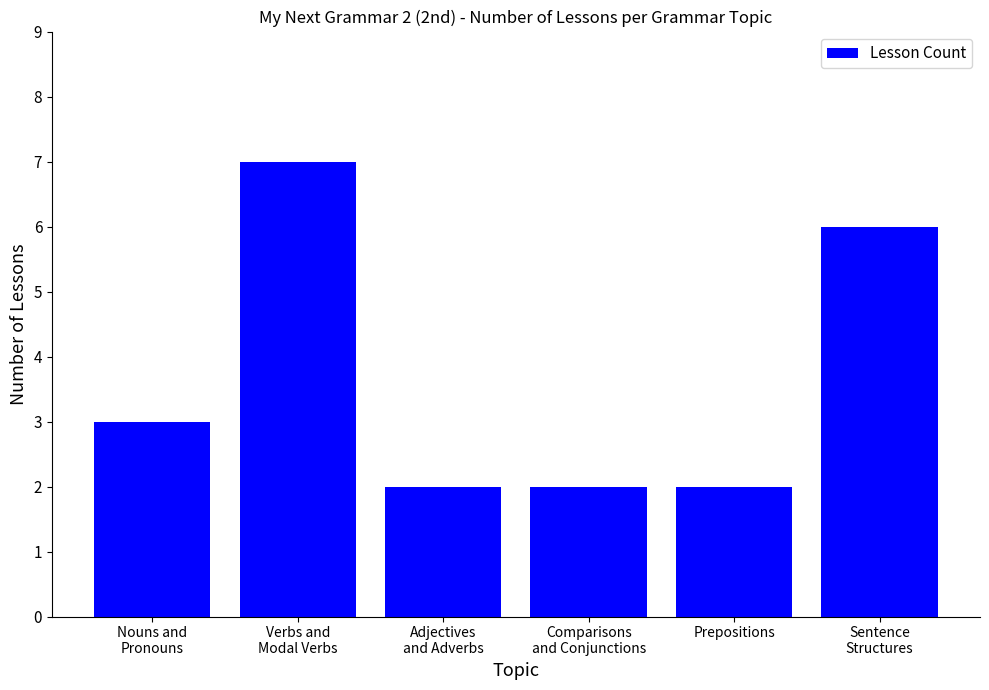

What is the greatest value displayed?

7